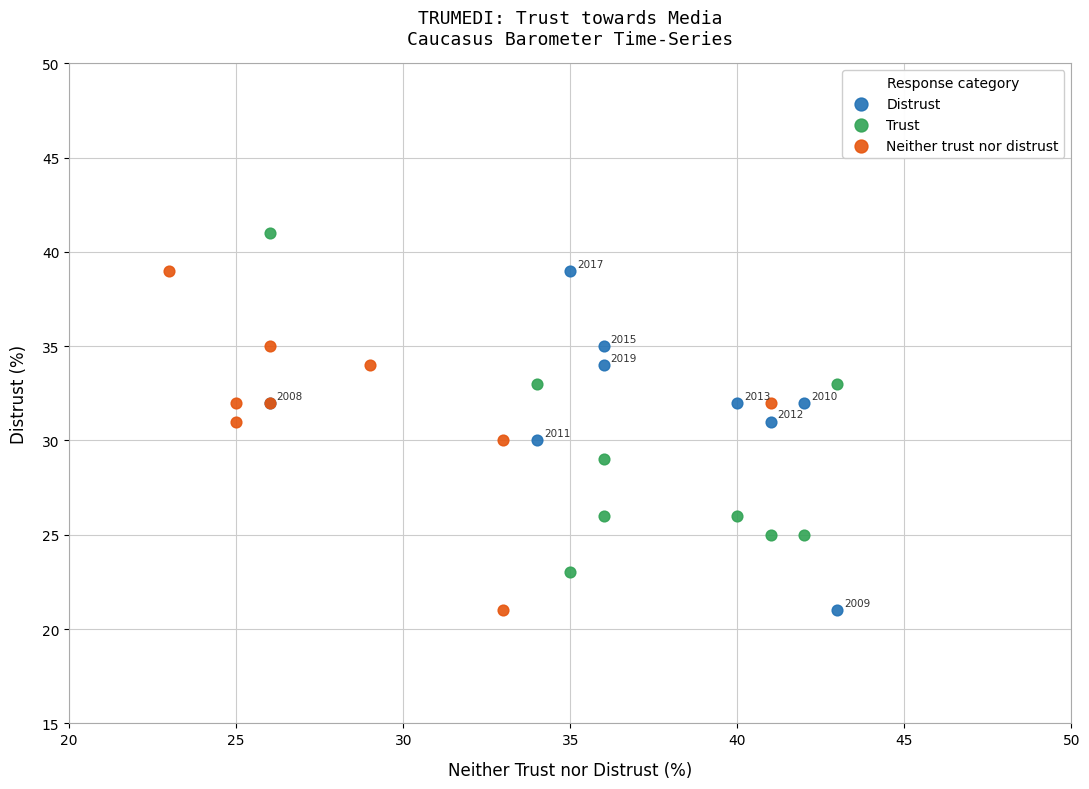

What are all the series names shown in the legend?

Distrust, Trust, Neither trust nor distrust